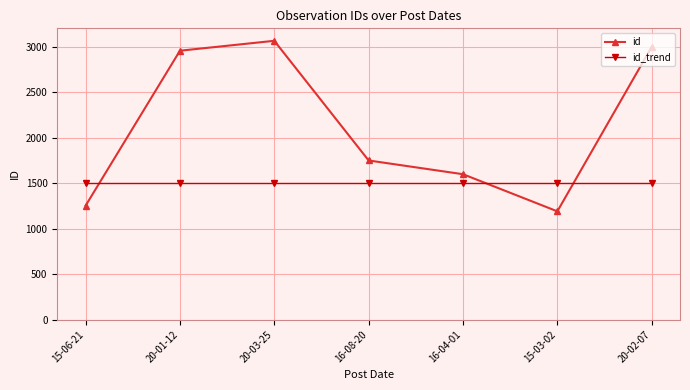

What are all the series names shown in the legend?

id, id_trend